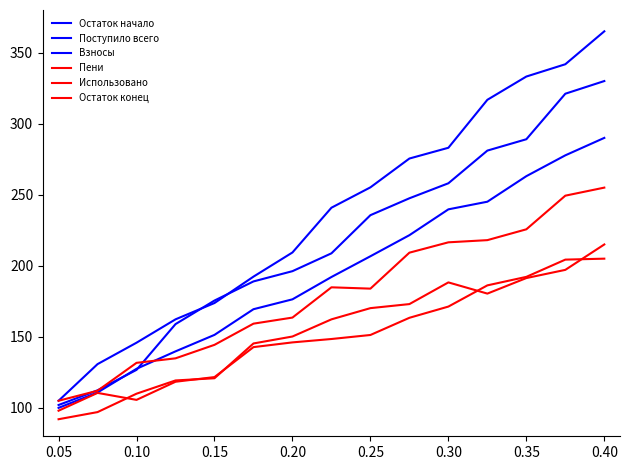

How many values in the Остаток конец series are below 148?

7